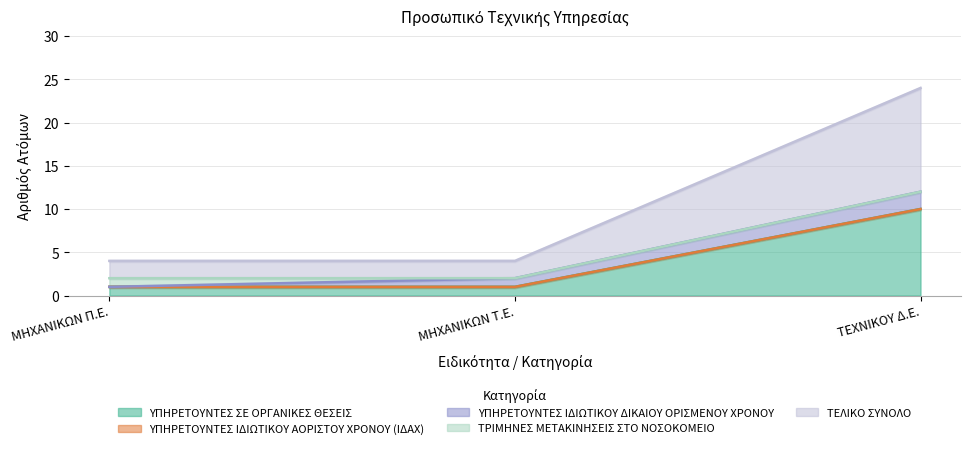

Which series has the widest spread of values?

ΤΕΛΙΚΟ ΣΥΝΟΛΟ